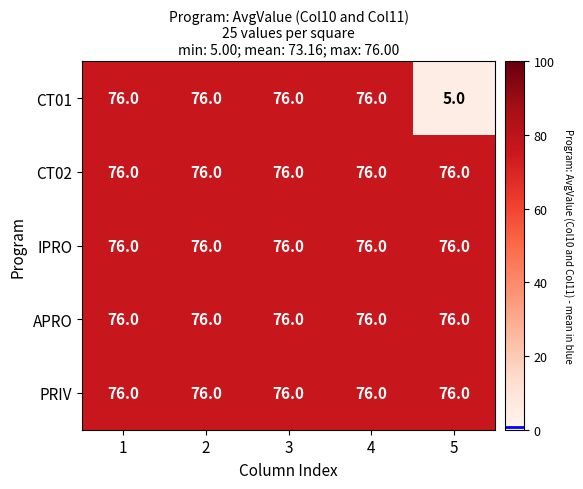

At how many categories does at least one series exceed 33?

5